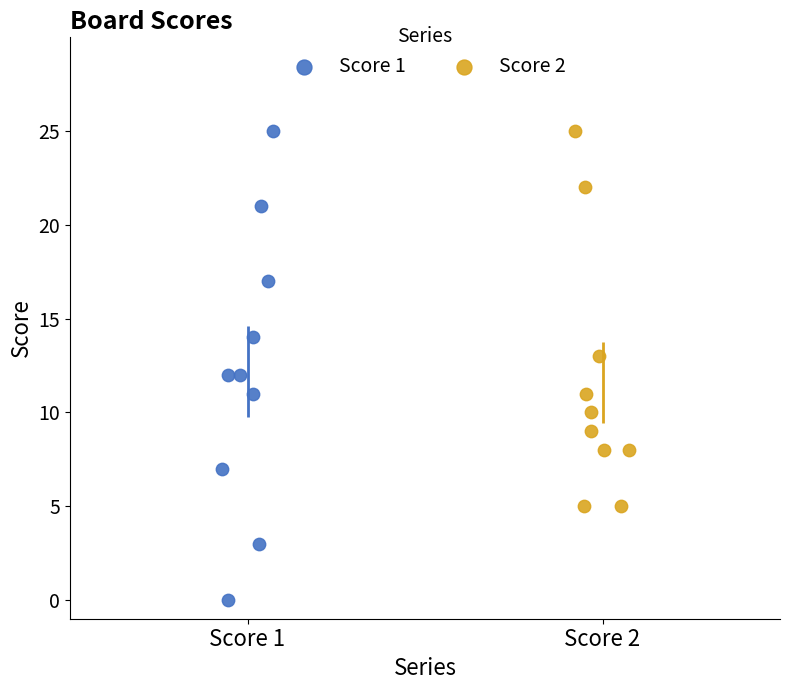

Which series reaches the minimum Y coordinate?

Score 1